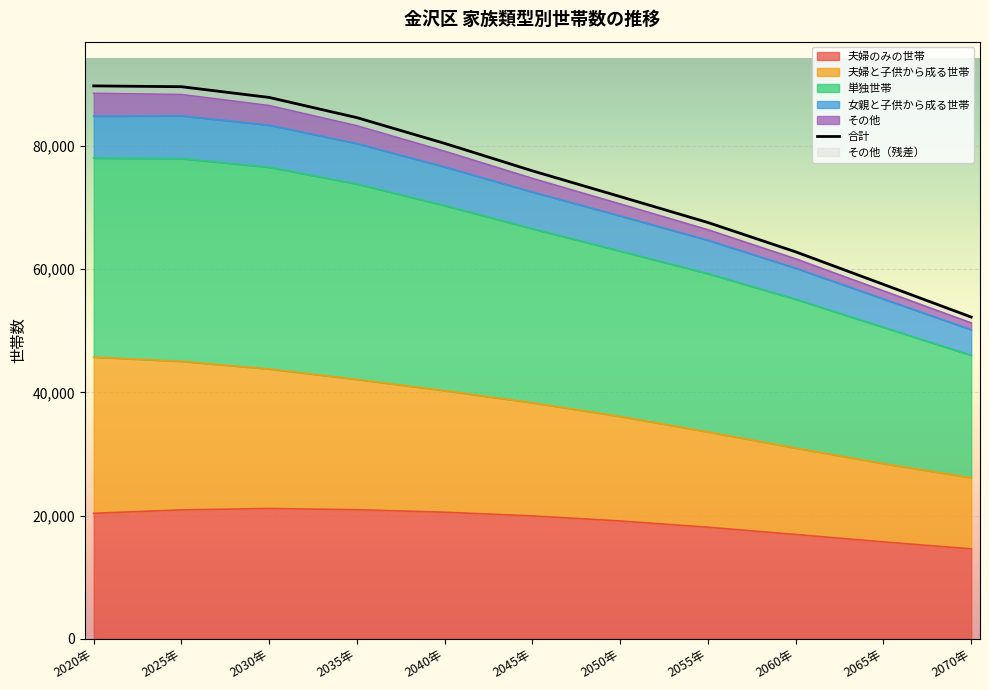

Which label corresponds to the smallest value in the chart?

2070年